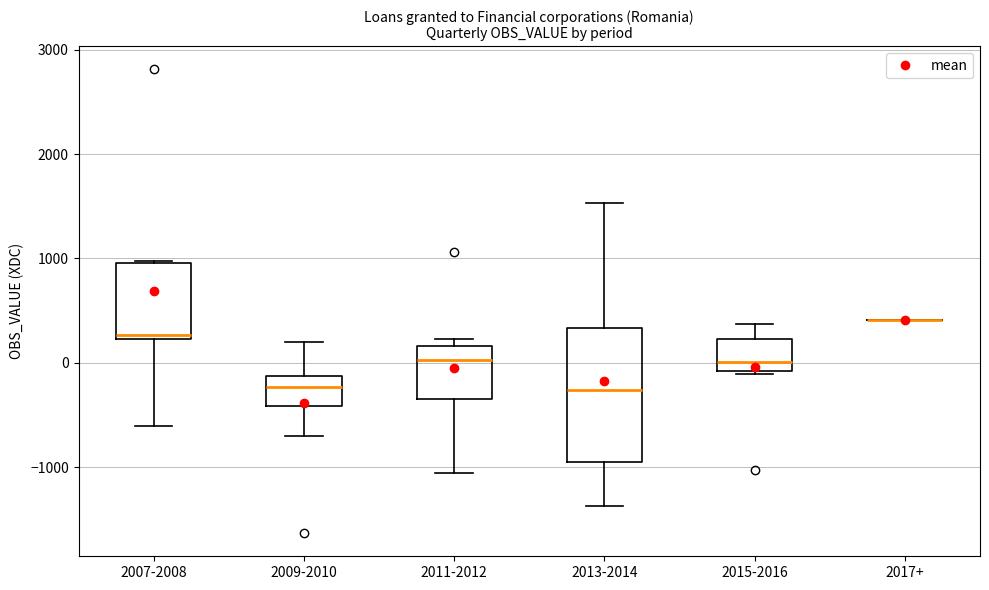

Comparing the boxes themselves (not the whiskers), which one is the tallest?

2013-2014